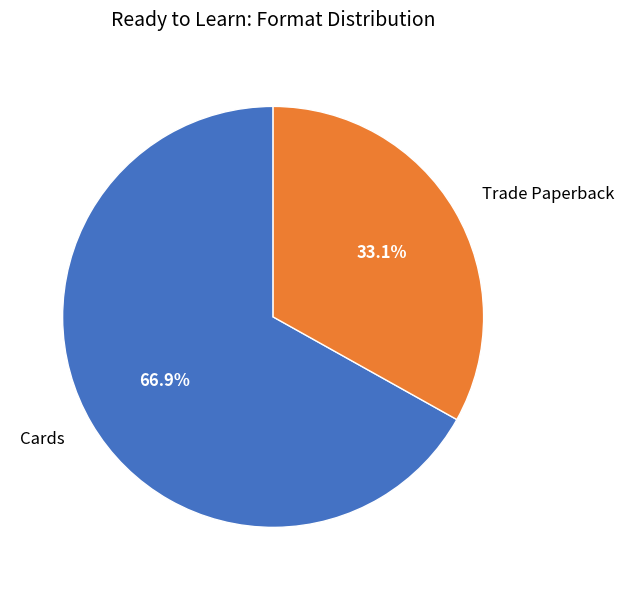

Which category has the smallest portion of the pie?

Trade Paperback